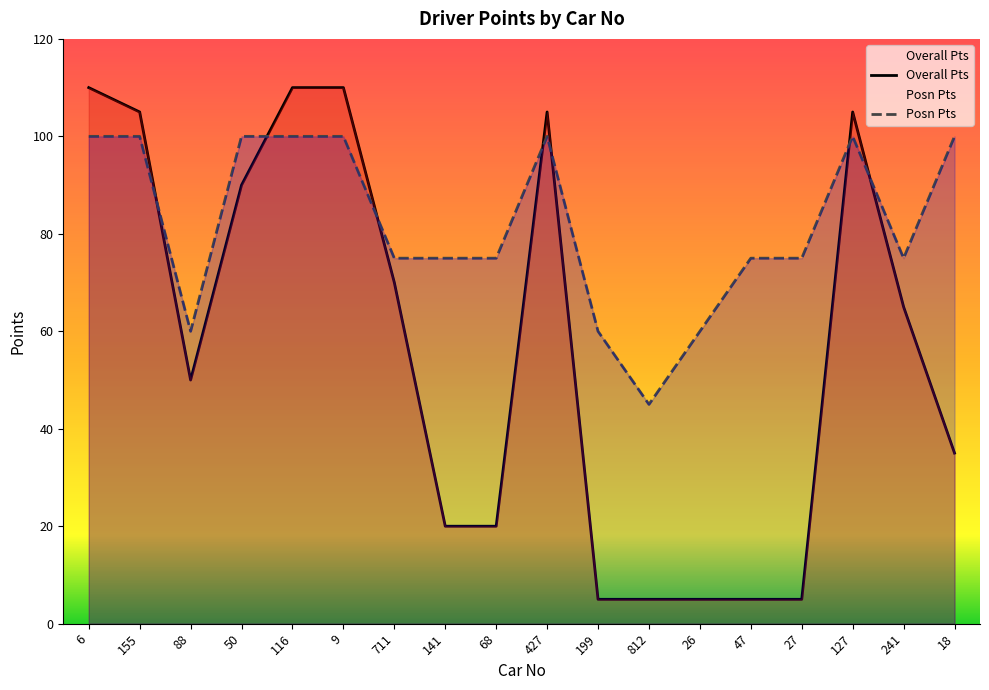

At 27, list the series in order from largest to smallest.

Posn Pts, Overall Pts